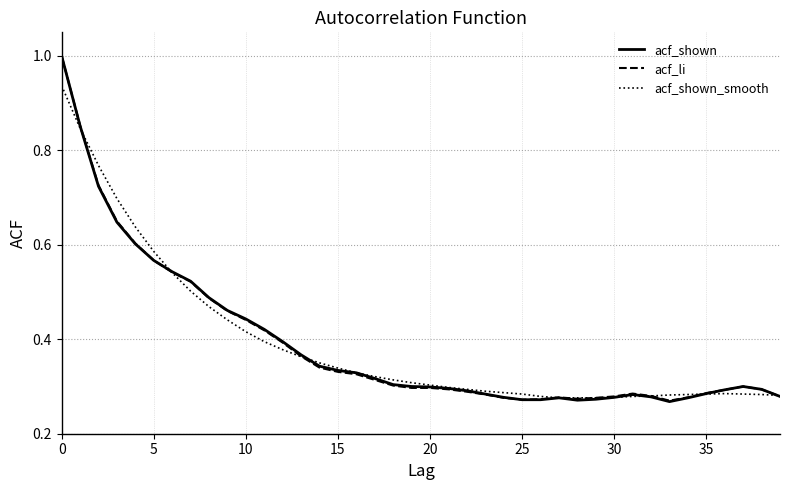

Which series has the widest spread of values?

acf_shown